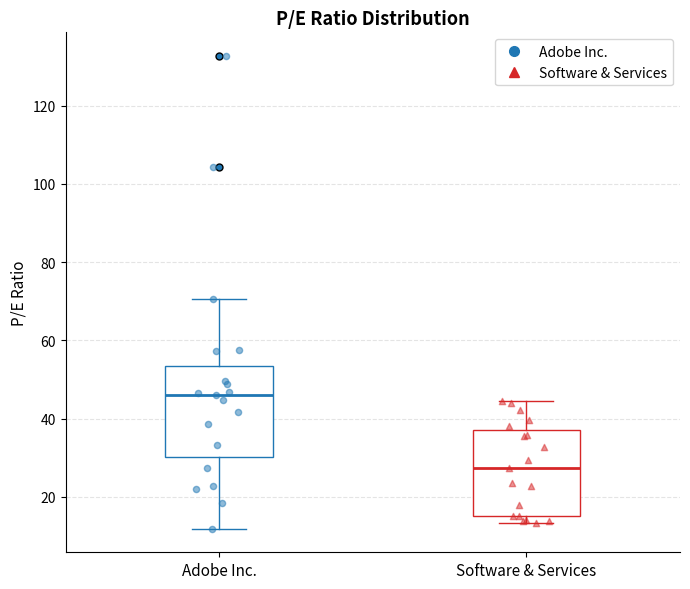

Which box has the highest median line?

Adobe Inc.